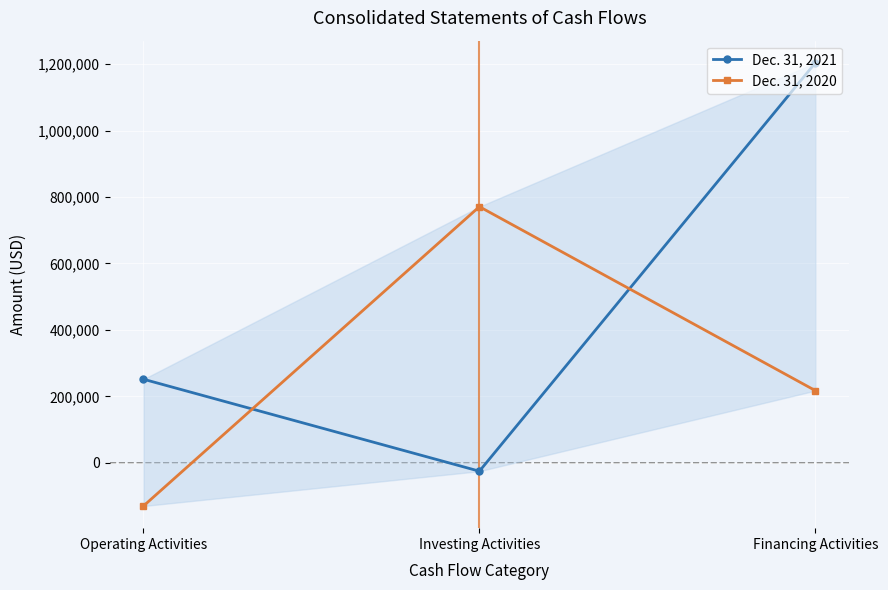

Where is Dec. 31, 2020 nearest to the value 320559?

Financing Activities